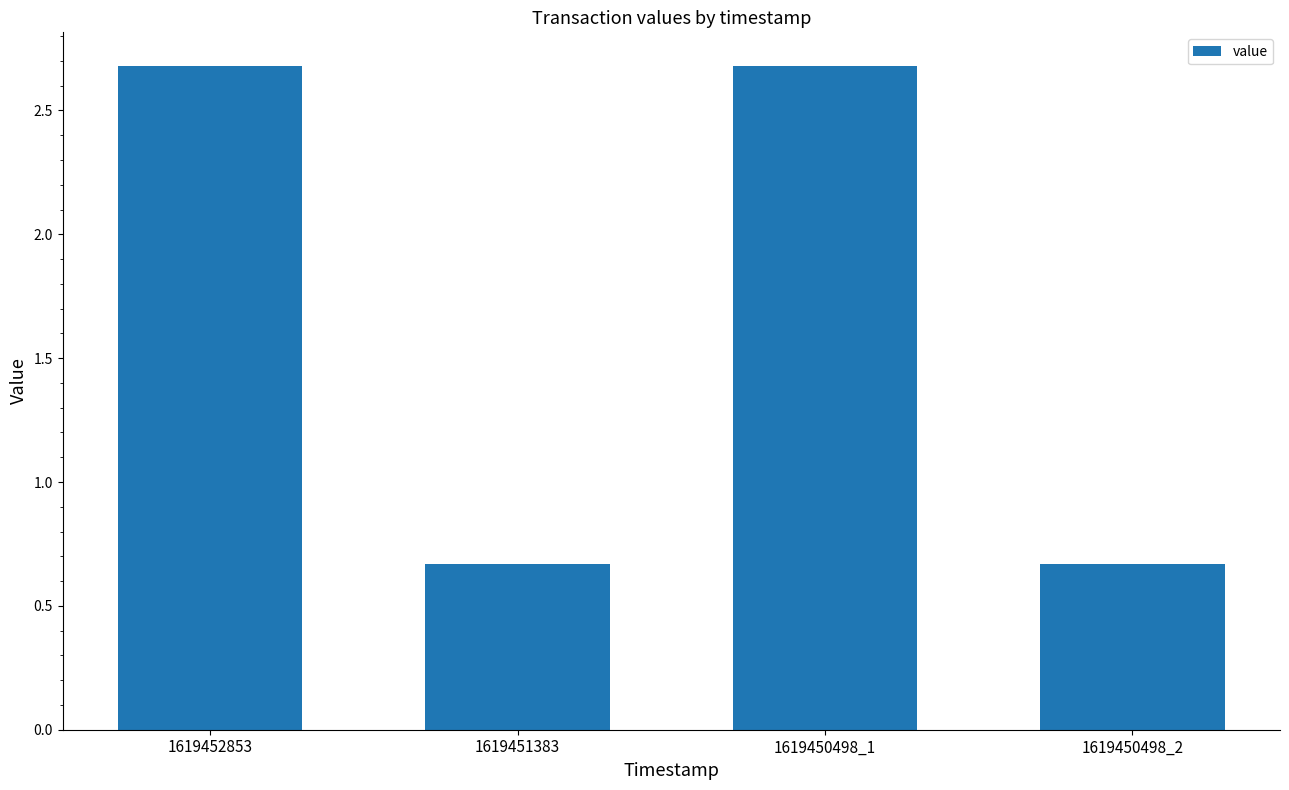

Which has a higher value, 1619452853 or 1619451383?

1619452853